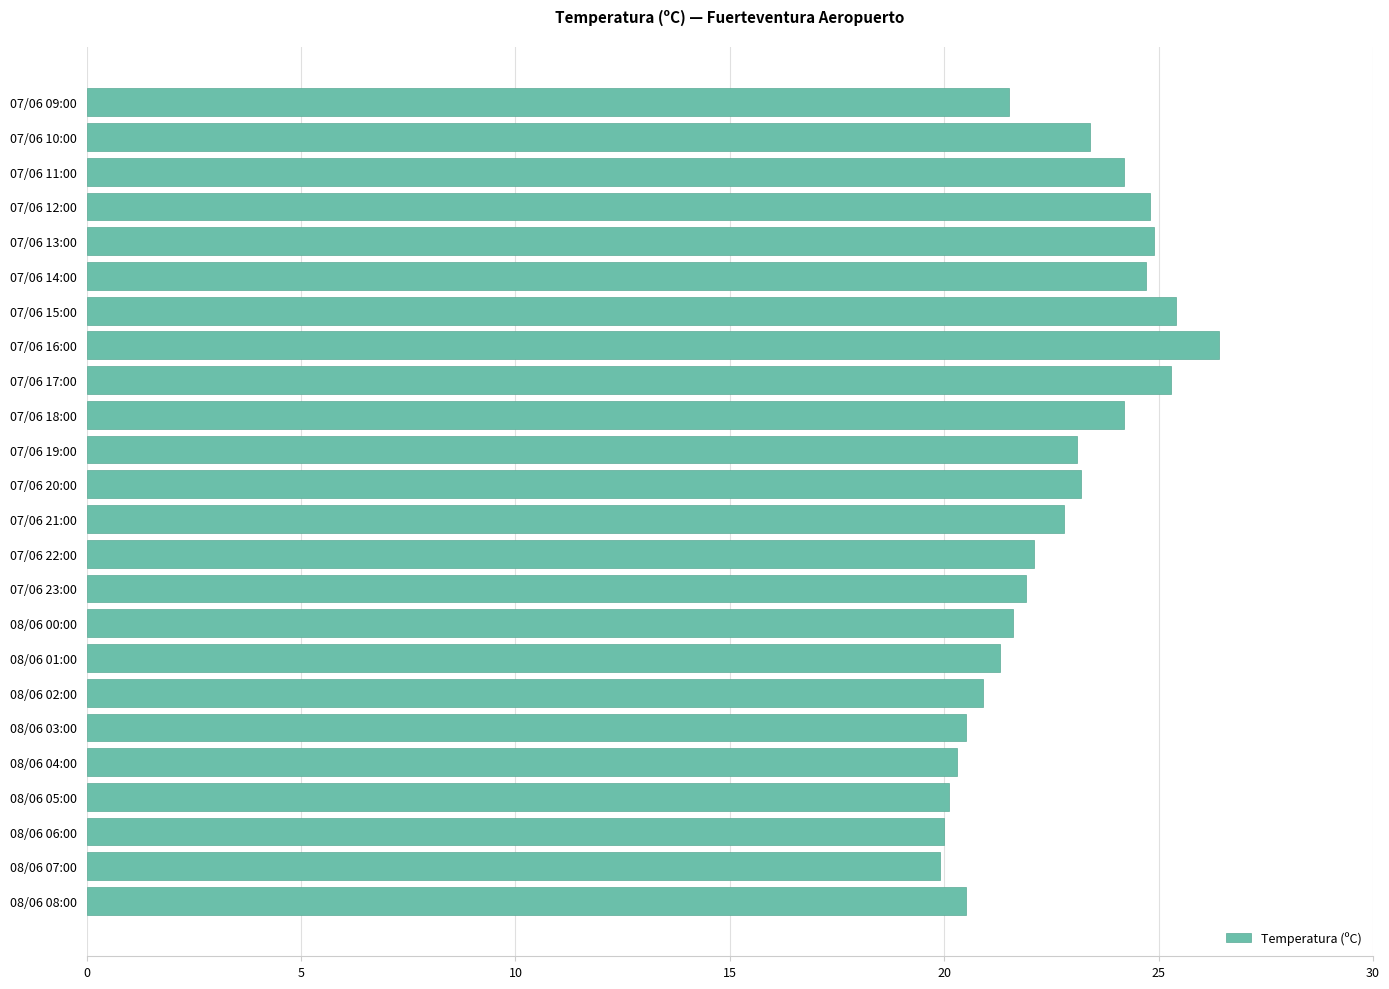

Is it true that the value at 08/06 03:00 is 9.5?

False